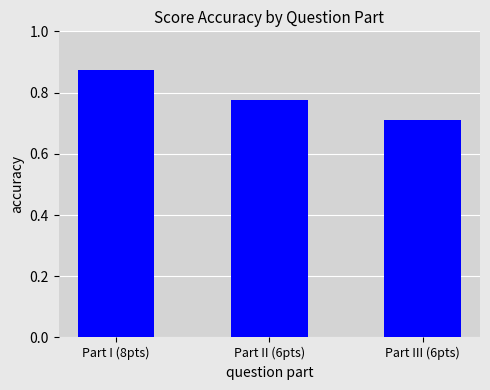

Between Part I (8pts) and Part II (6pts), which is larger?

Part I (8pts)